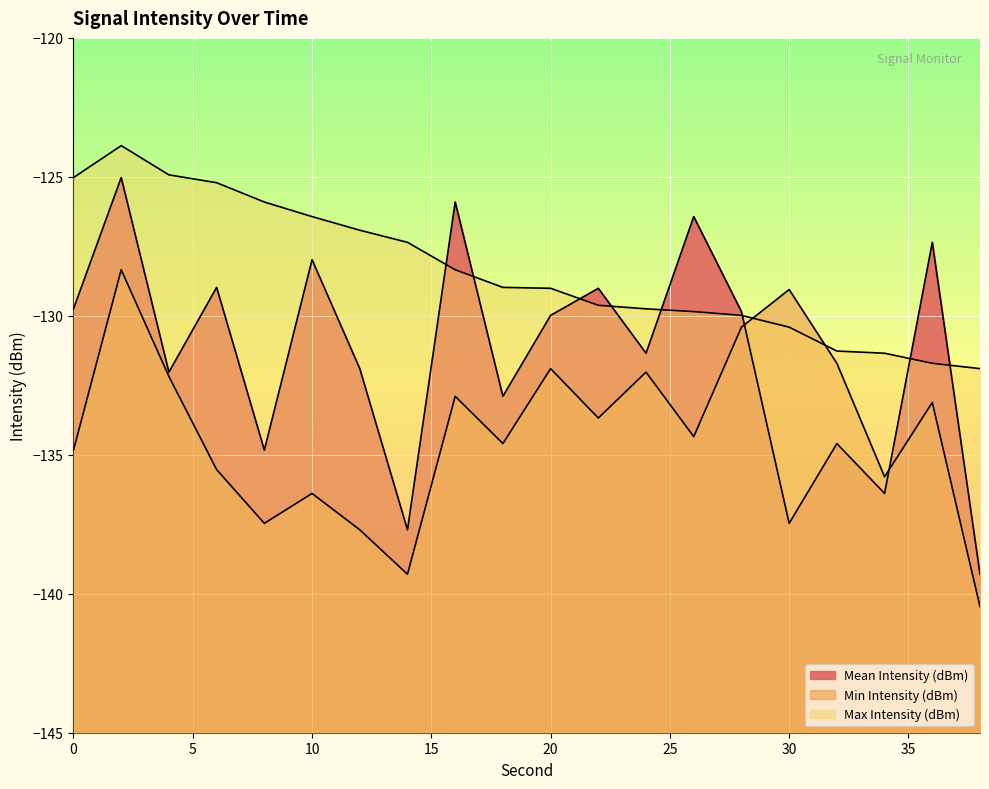

At 2, list the series in order from smallest to largest.

Min Intensity (dBm), Mean Intensity (dBm), Max Intensity (dBm)